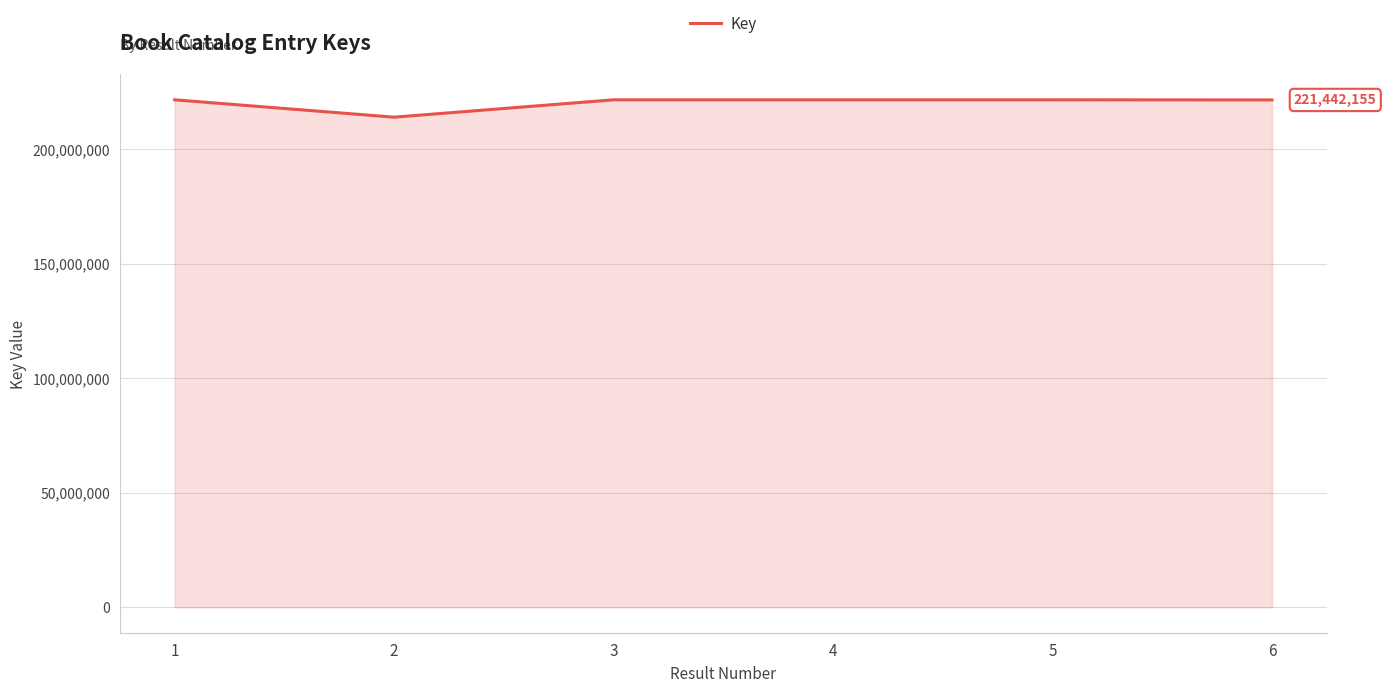

What is the minimum value shown in the chart?

213924525